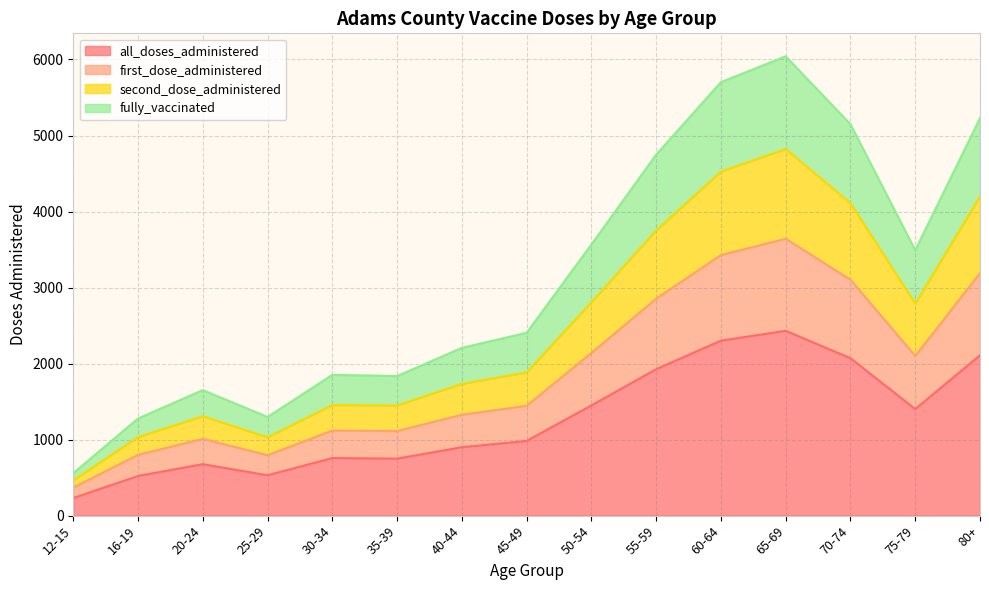

In fully_vaccinated, how many points are higher than both neighbors (excluding endpoints)?

3